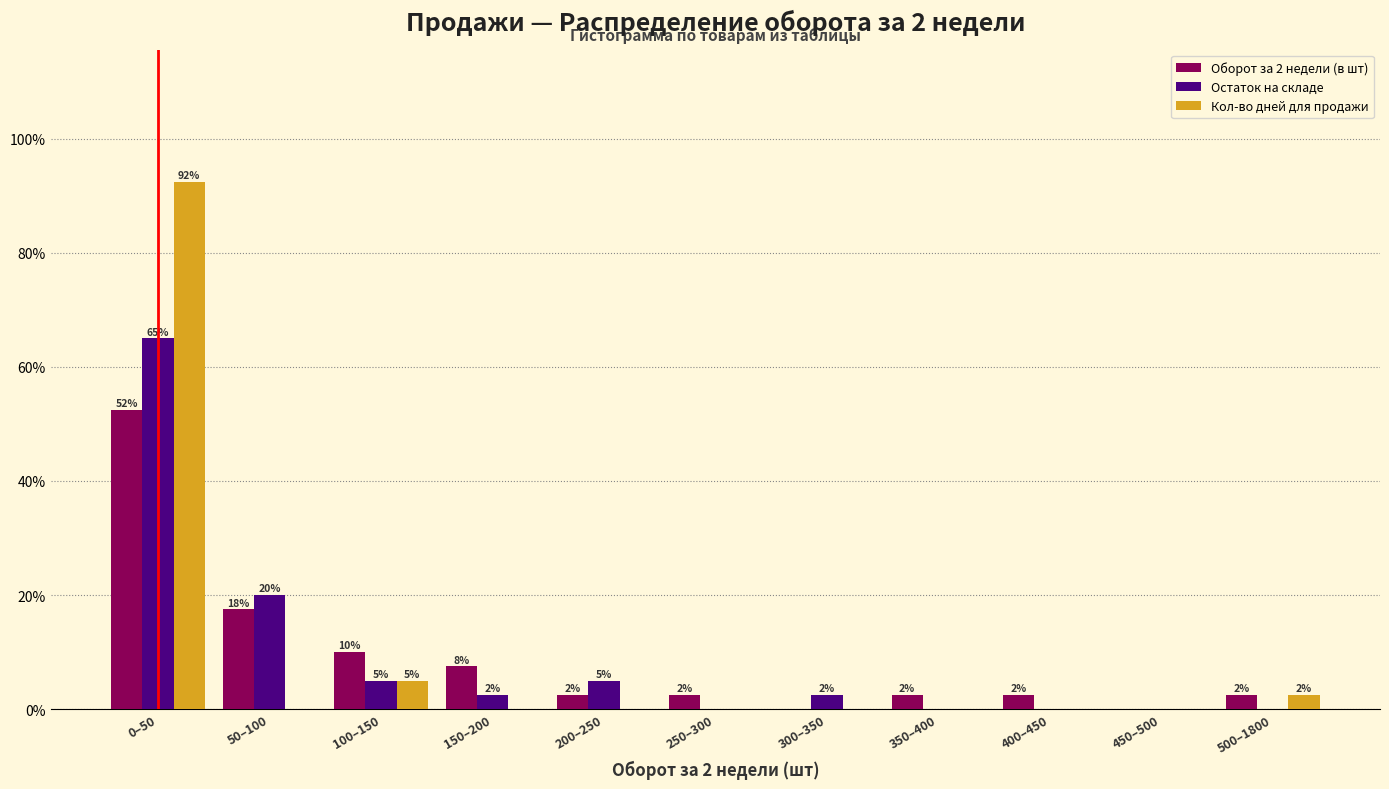

What are all the series names shown in the legend?

Оборот за 2 недели (в шт), Остаток на складе, Кол-во дней для продажи